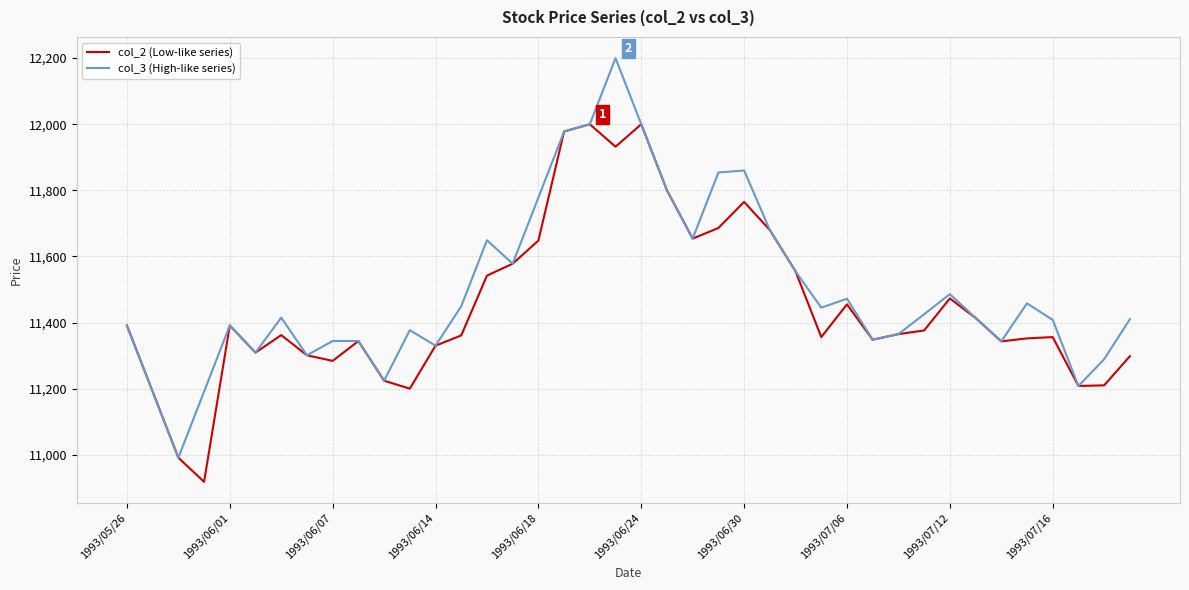

What is the maximum value for col_2 (Low-like series)?

12000